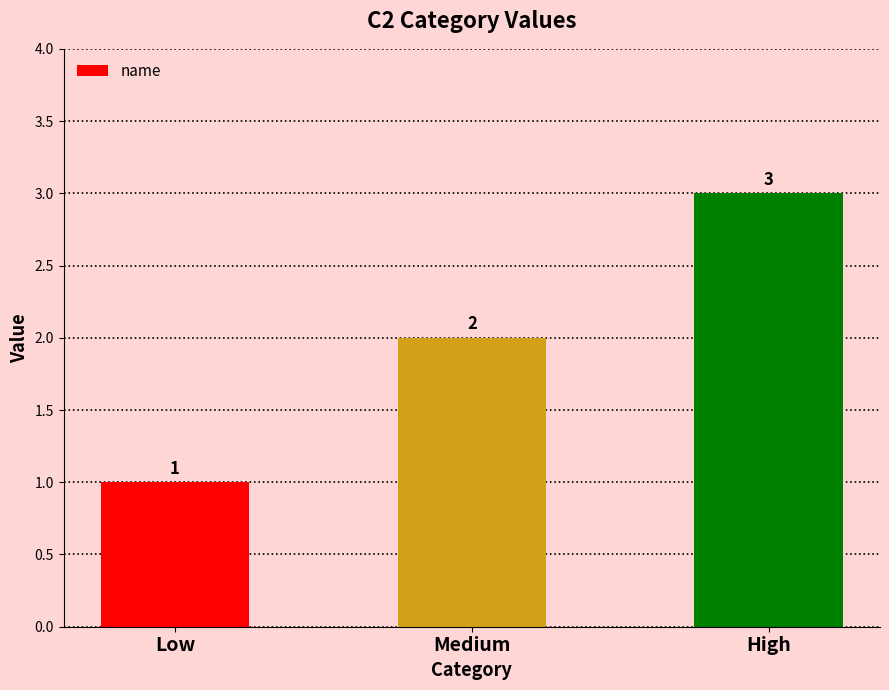

Which category has the highest value across all series?

High